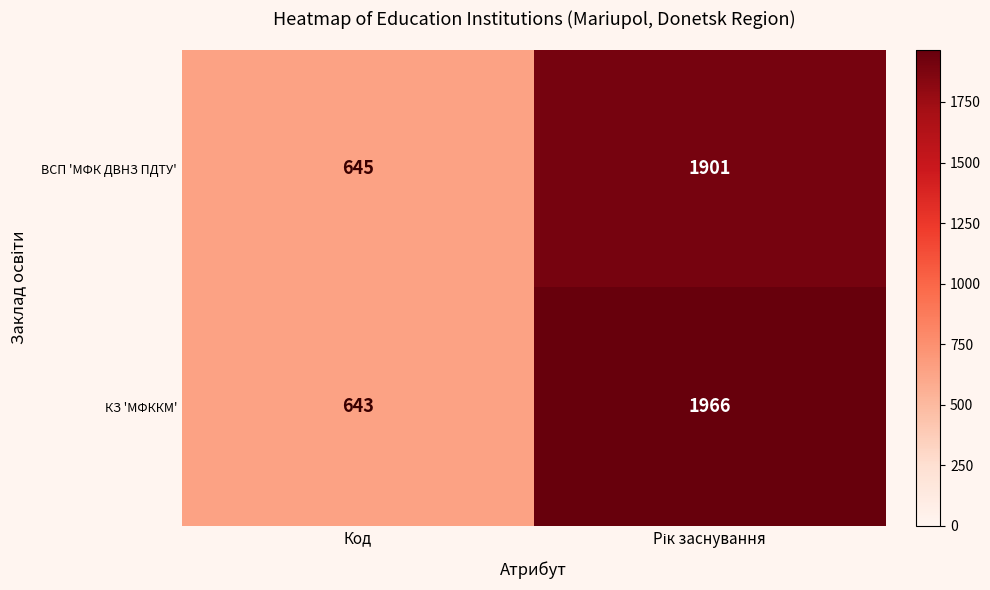

Reading left to right, list all the values displayed in this chart.

ВСП 'МФК ДВНЗ ПДТУ': 645	1901
КЗ 'МФККМ': 643	1966